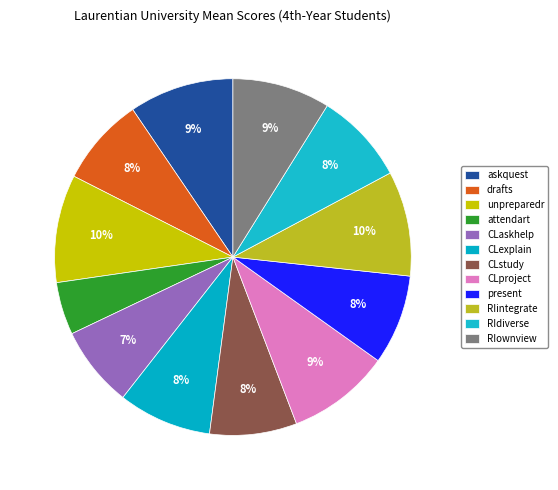

True or false: RIdiverse accounts for 8% of the total.

True